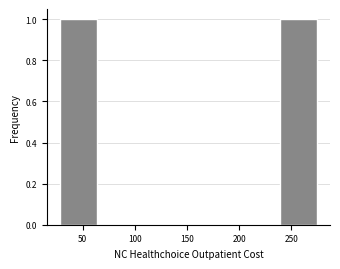

Reading left to right, list every bar in this chart as the range it spans on the x-axis followed by its height. Neither the bar edges nor the heights are printed on the chart, so give them approximately, as read against the axes.

25 to 65: 1
65 to 110: 0
110 to 150: 0
150 to 195: 0
195 to 235: 0
235 to 280: 1